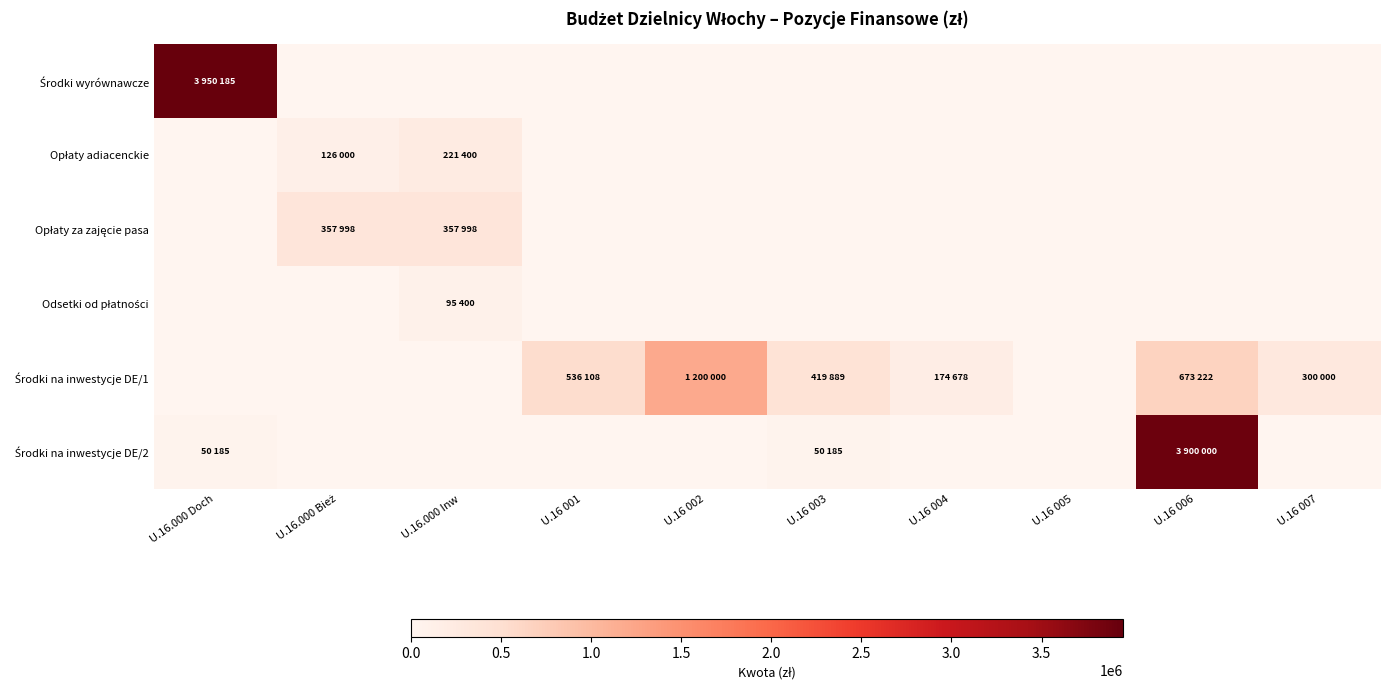

List the series in order of their peak value, highest first.

Środki wyrównawcze, Środki na inwestycje DE/2, Środki na inwestycje DE/1, Opłaty za zajęcie pasa, Opłaty adiacenckie, Odsetki od płatności